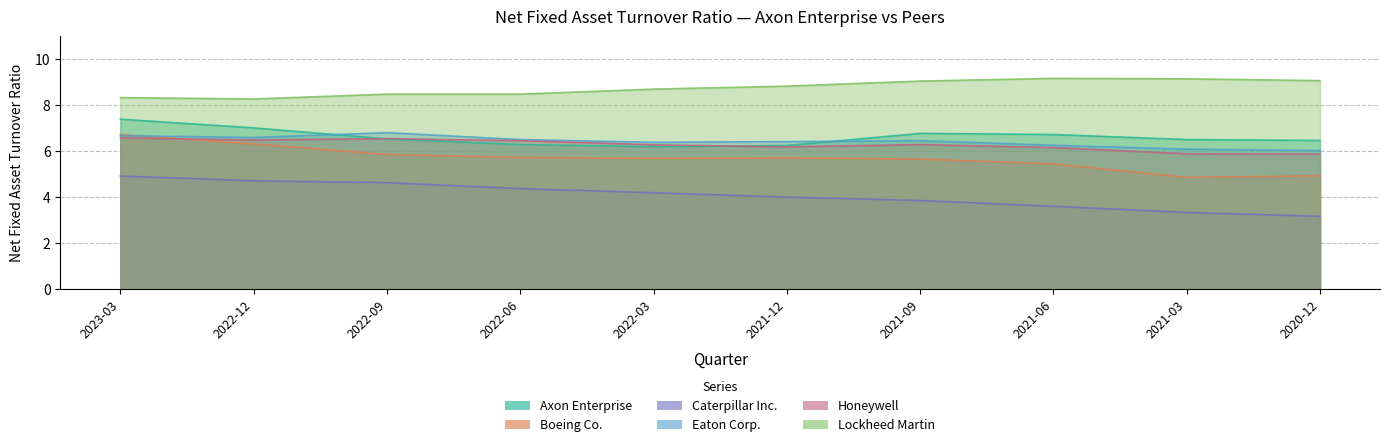

Count the number of data series in this chart.

6